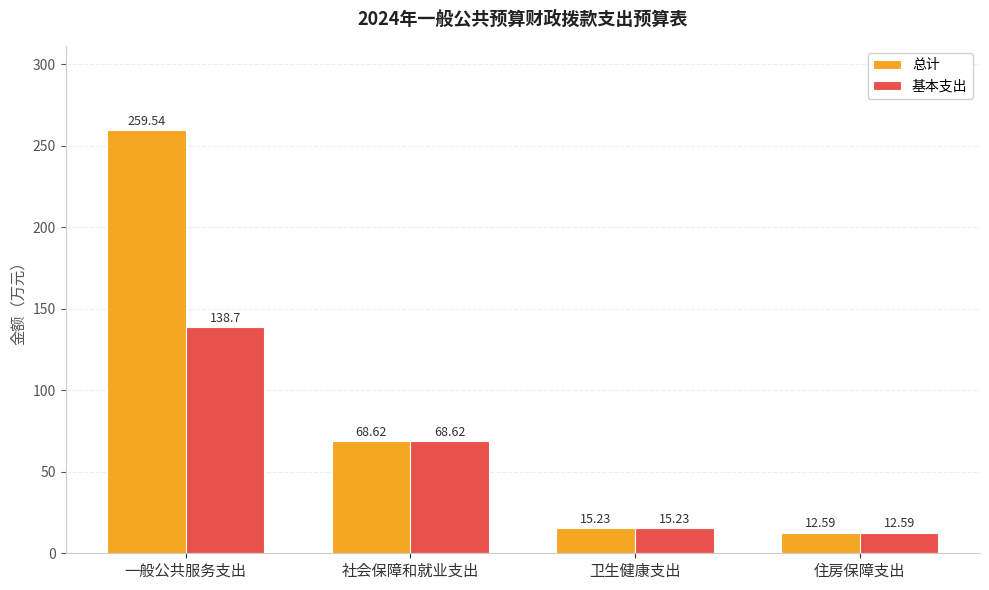

Which category has the highest value across all series?

一般公共服务支出